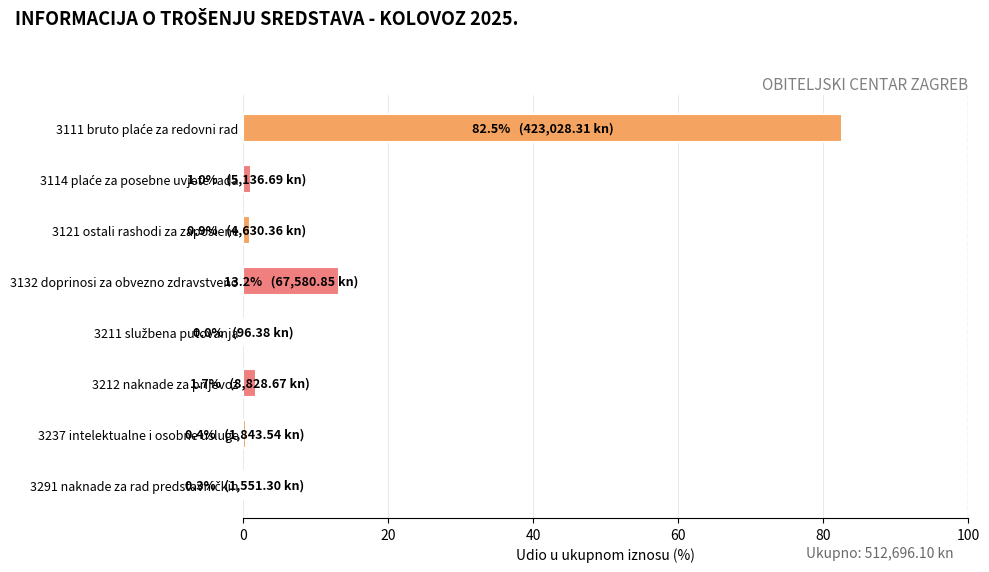

What is the sum of all values?

100.0